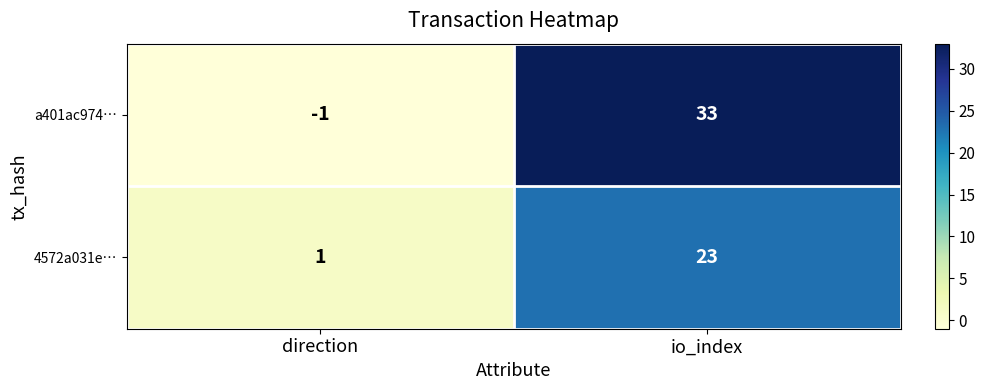

What is the sum of the 4572a031e… values at direction and io_index?

24